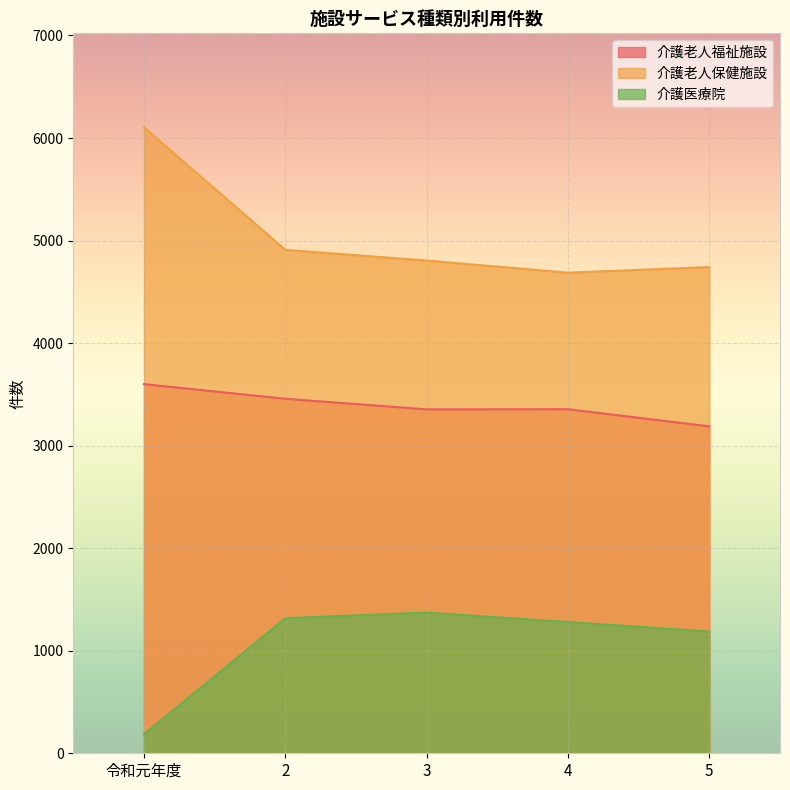

Rank the series by their average value, from lowest to highest.

介護医療院, 介護老人福祉施設, 介護老人保健施設